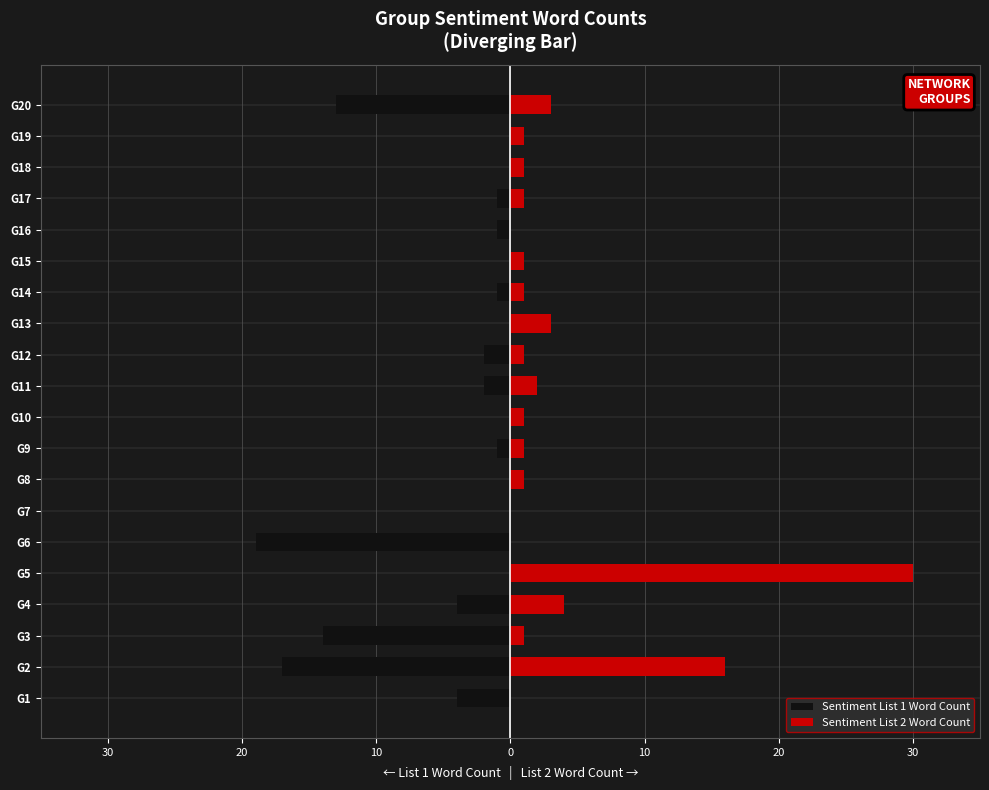

Does the chart contain any negative values?

Yes